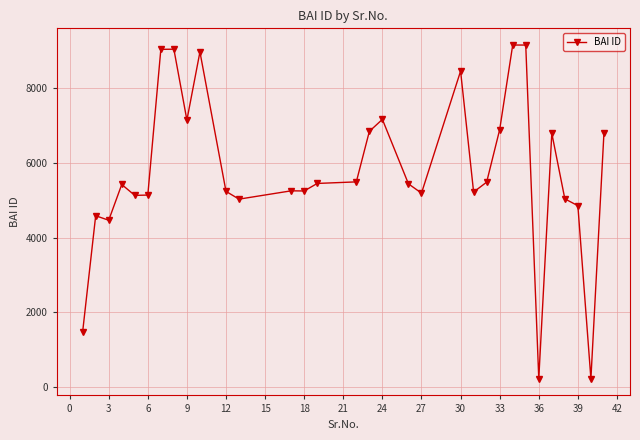

How many series are shown in this chart?

1